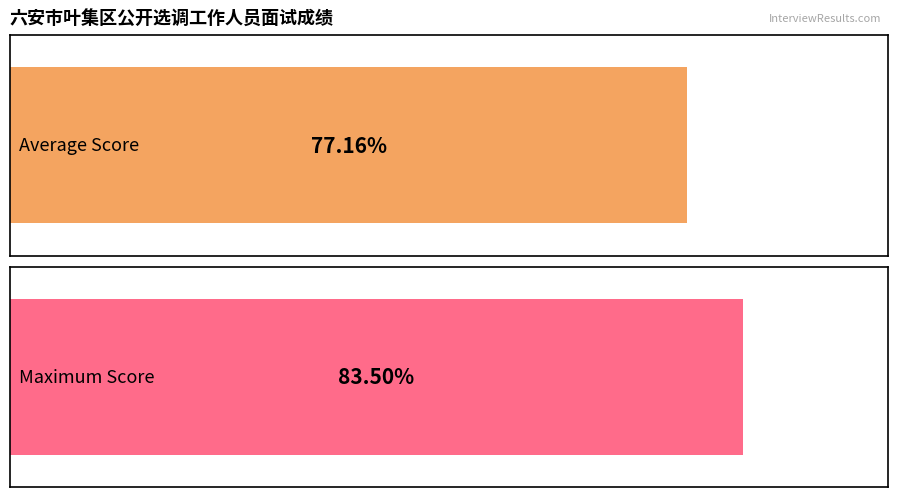

The Max Score series shows 34.2 at 20240211. True or false?

False